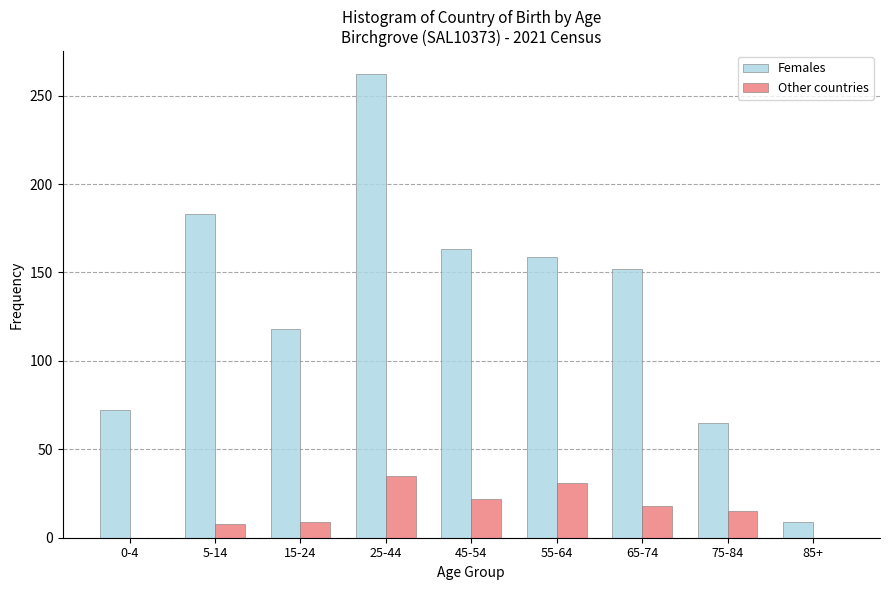

True or false: Other countries has a value of 31 at 55-64.

True